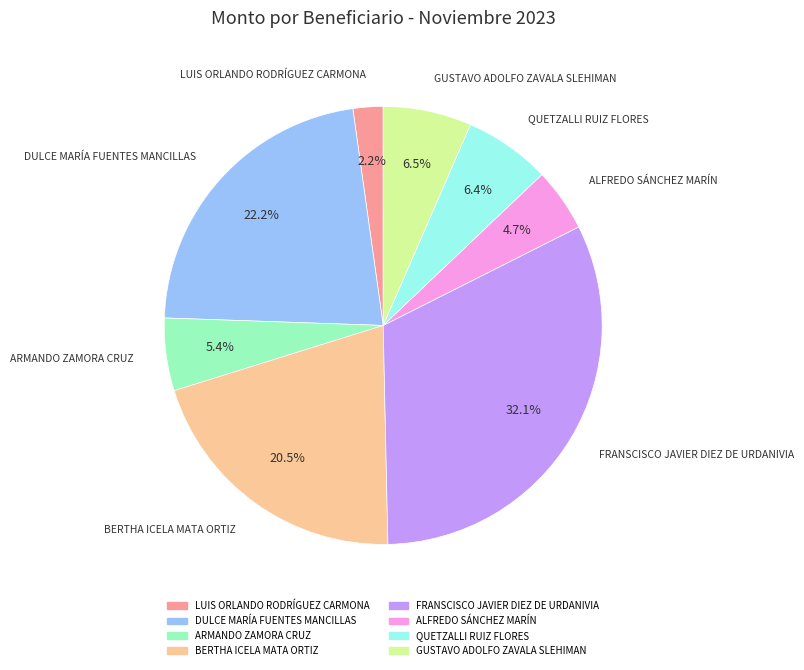

Between ARMANDO ZAMORA CRUZ and QUETZALLI RUIZ FLORES, which is larger?

QUETZALLI RUIZ FLORES